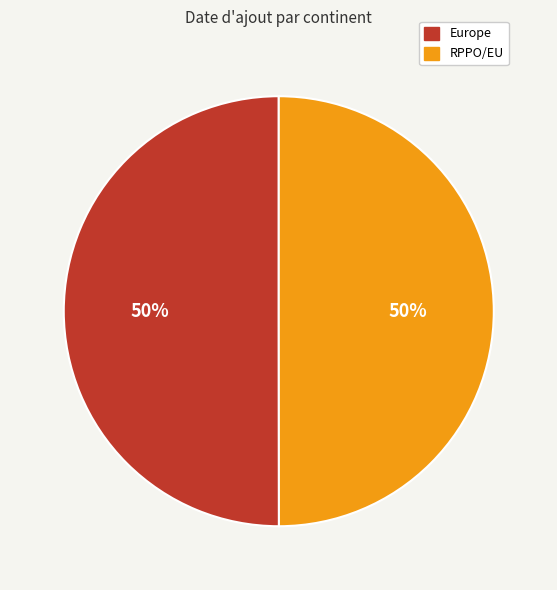

True or false: RPPO/EU accounts for 50% of the total.

True